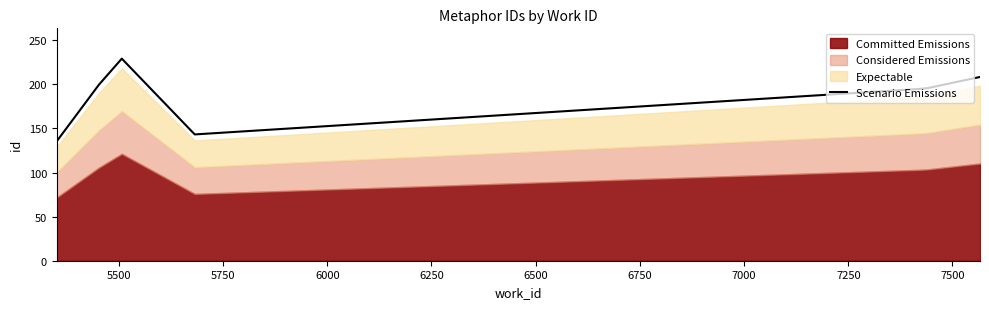

What is the maximum value for Scenario Emissions?

229.2